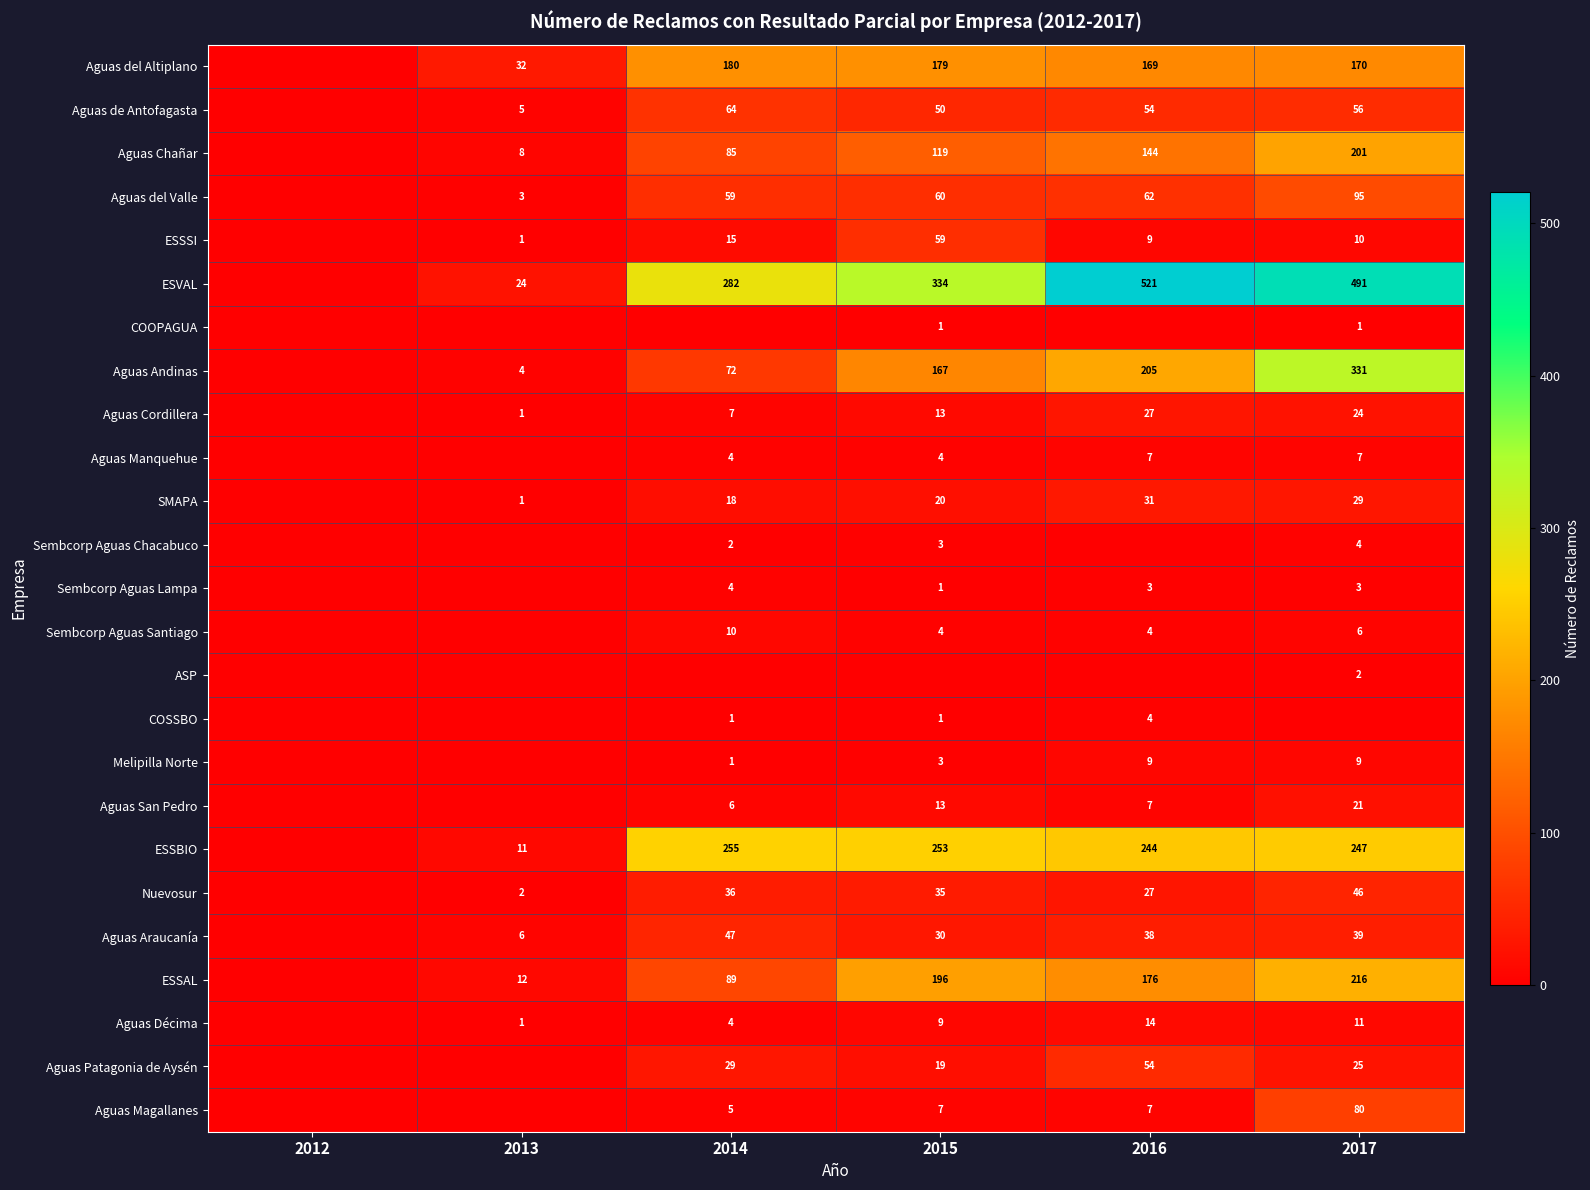

True or false: ESSAL has a value of 176 at 2016.

True